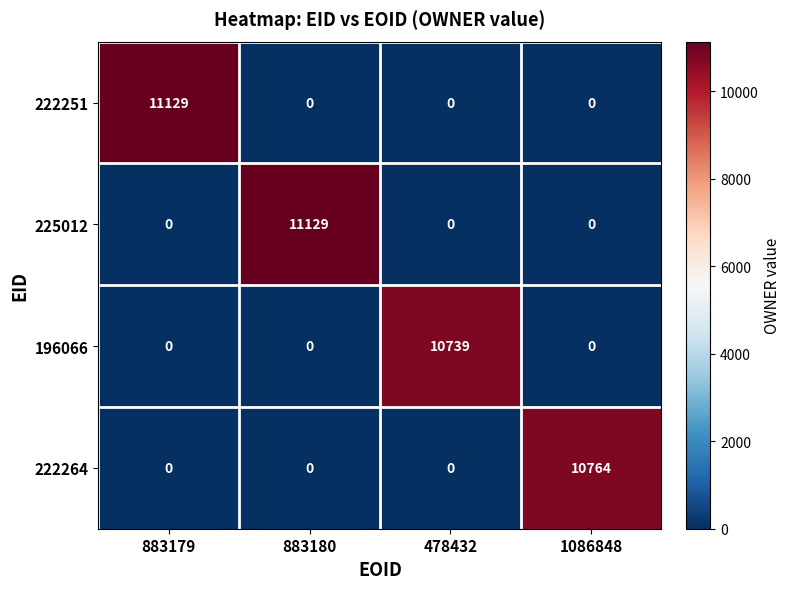

True or false: 222264 has a value of 0 at 478432.

True